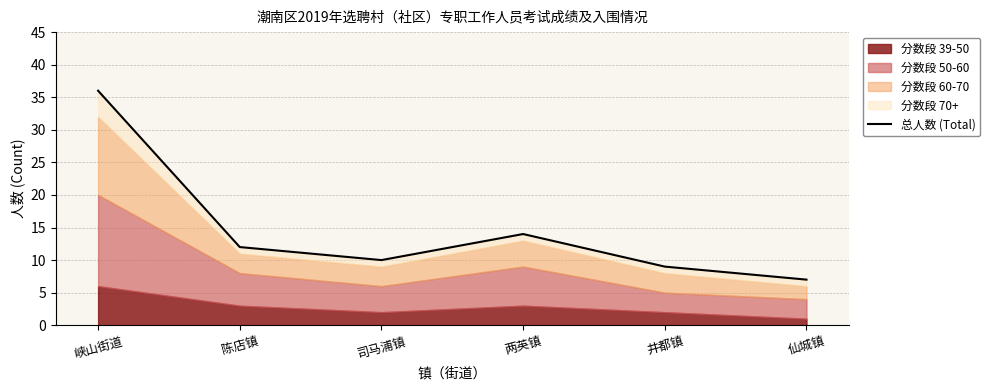

The value at 井都镇 is 14. True or false?

False